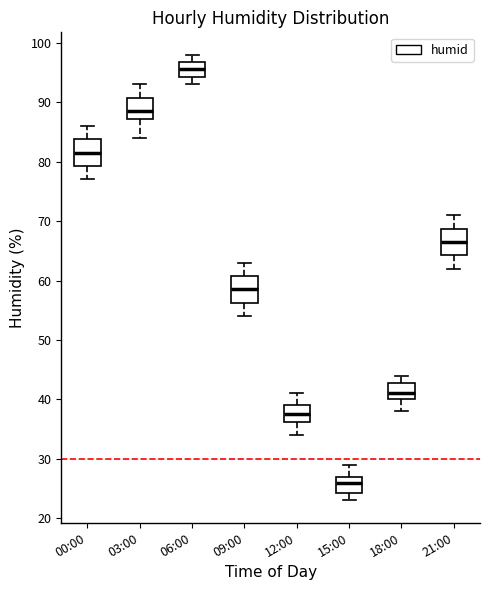

Reading left to right, transcribe this box plot: for each box, give where its median line is, the range the box spans, and where its two whiskers end, as read against the y-axis. The values are not printed on the chart, so give them approximately, as read against the axis.

00:00: median 82, box 79 to 84, whiskers 77 to 86
03:00: median 89, box 87 to 91, whiskers 84 to 93
06:00: median 96, box 94 to 97, whiskers 93 to 98
09:00: median 59, box 56 to 61, whiskers 54 to 63
12:00: median 38, box 36 to 39, whiskers 34 to 41
15:00: median 26, box 24 to 27, whiskers 23 to 29
18:00: median 41, box 40 to 43, whiskers 38 to 44
21:00: median 67, box 64 to 69, whiskers 62 to 71